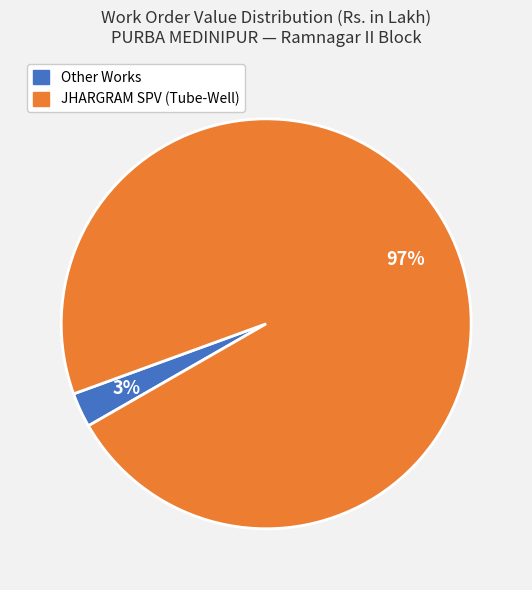

Is there a majority slice in this chart?

Yes